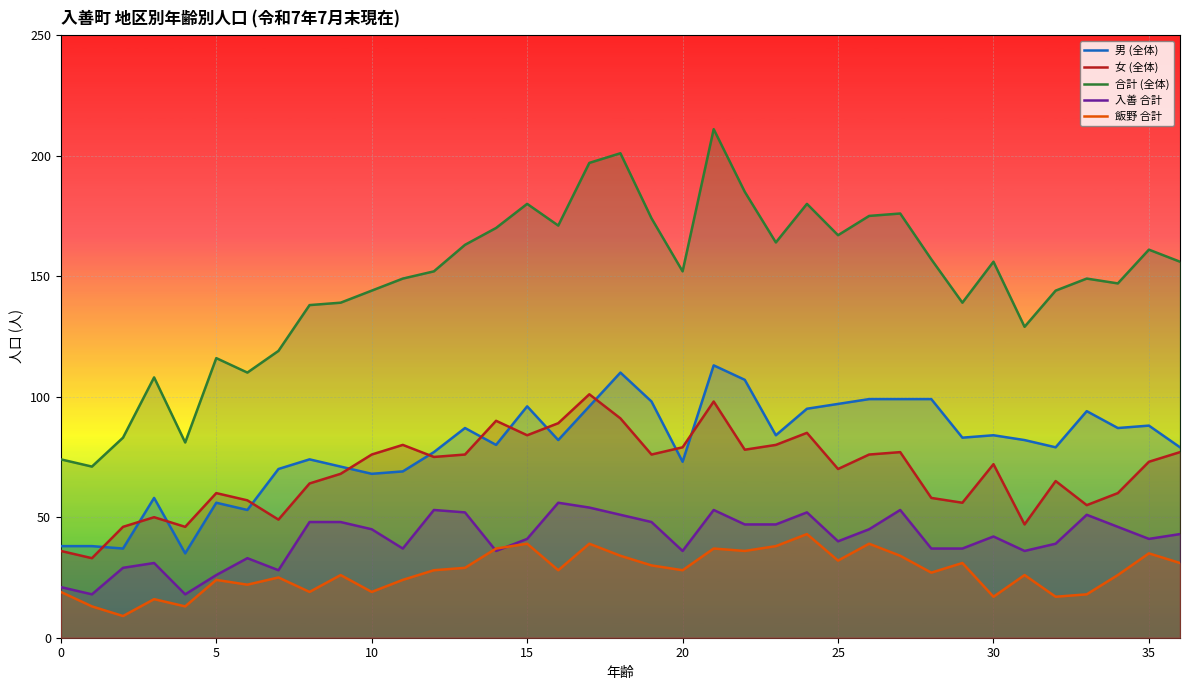

What is the minimum value for 合計 (全体)?

71